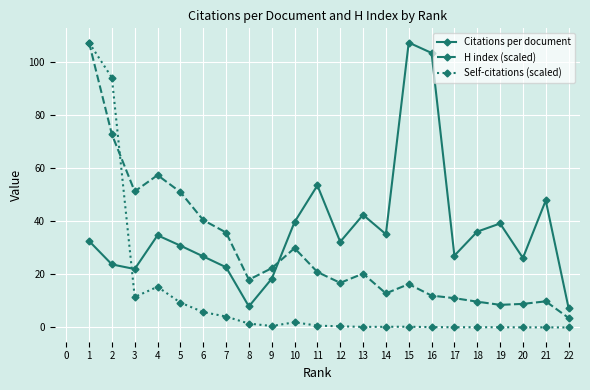

True or false: H index (scaled) and Self-citations (scaled) cross at least once.

True